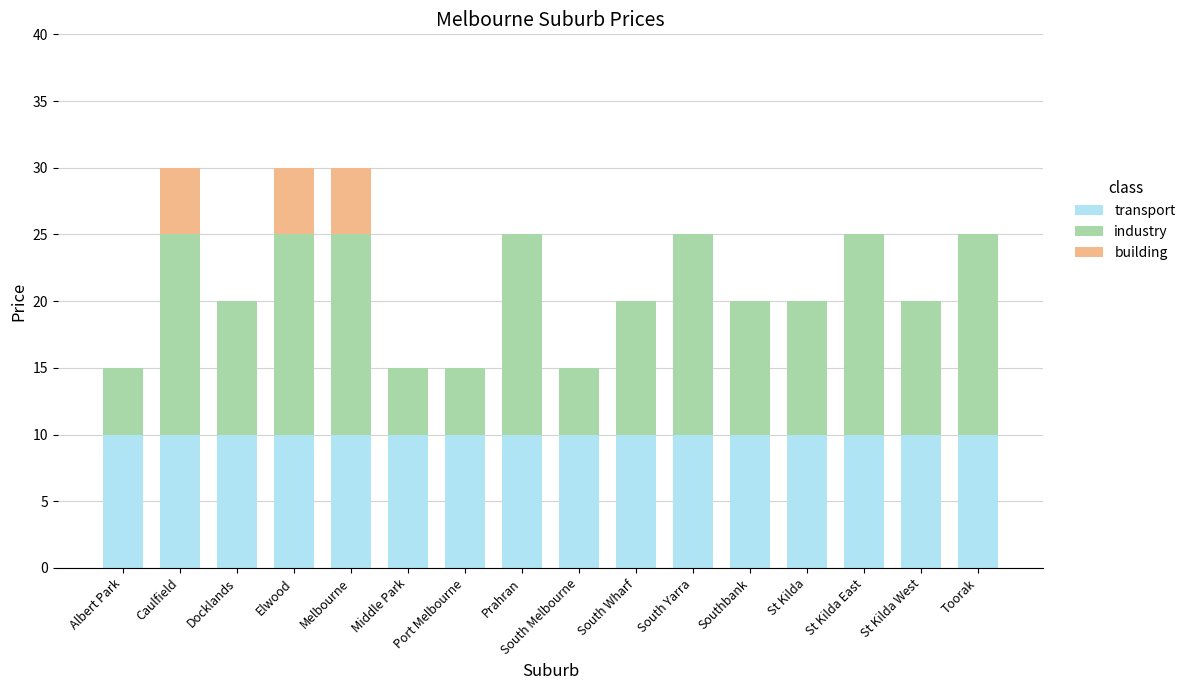

How many series are shown in this chart?

3